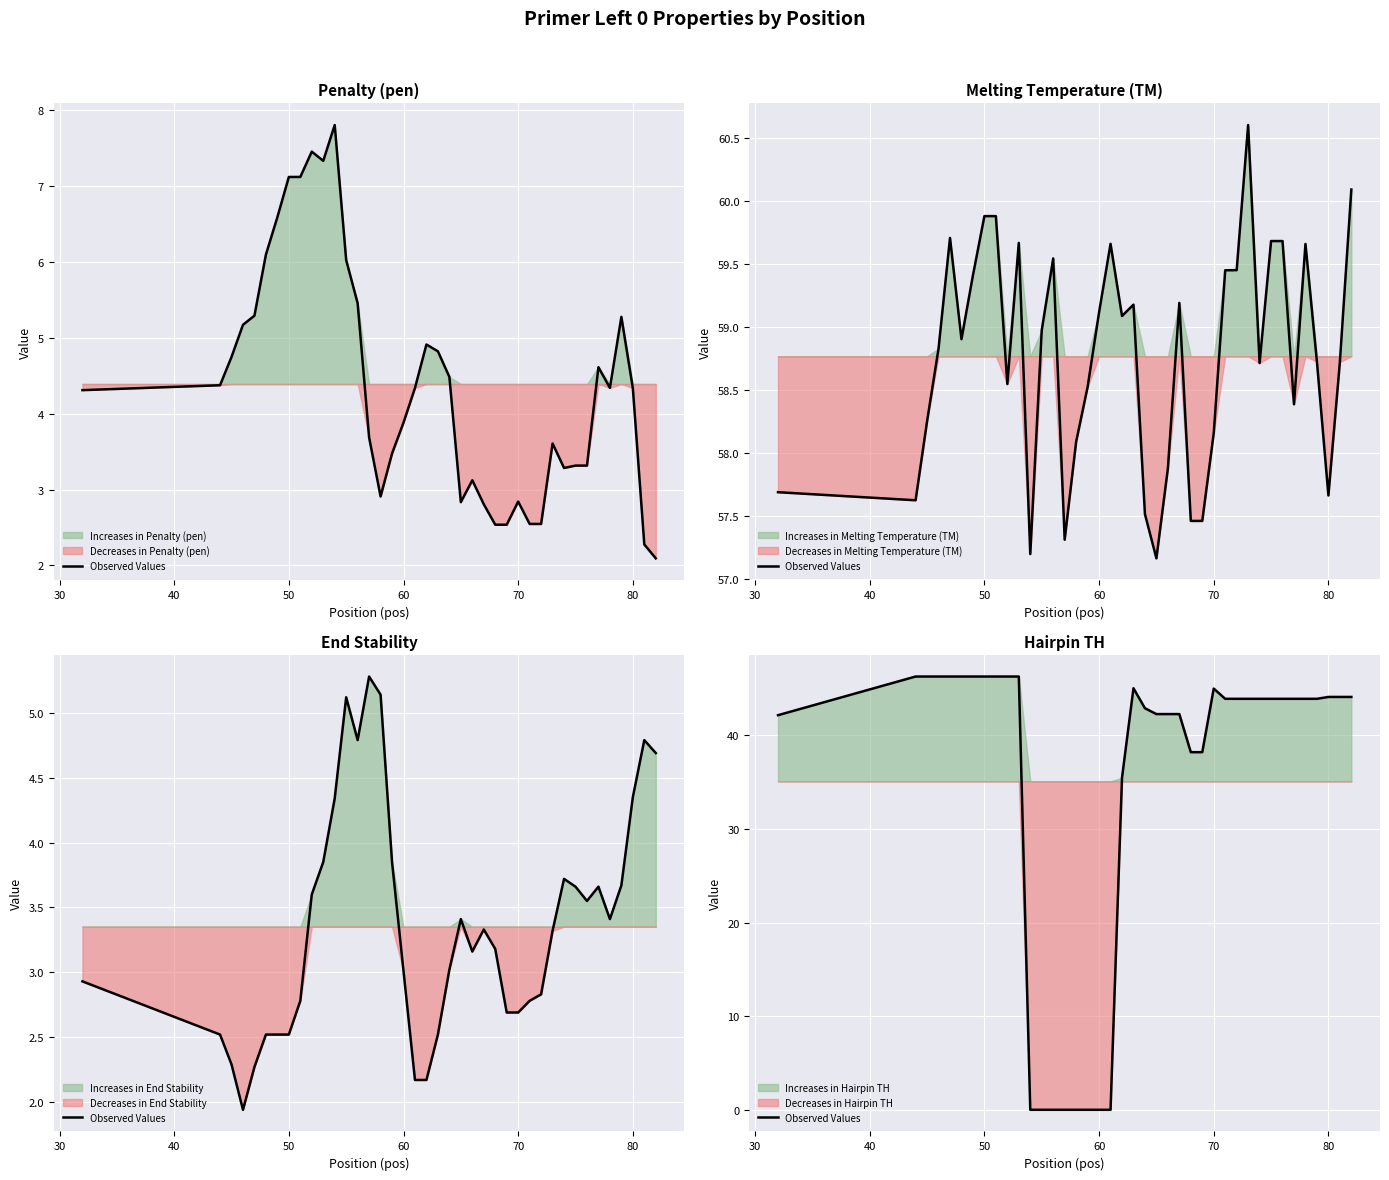

What is the greatest value displayed?

46.3